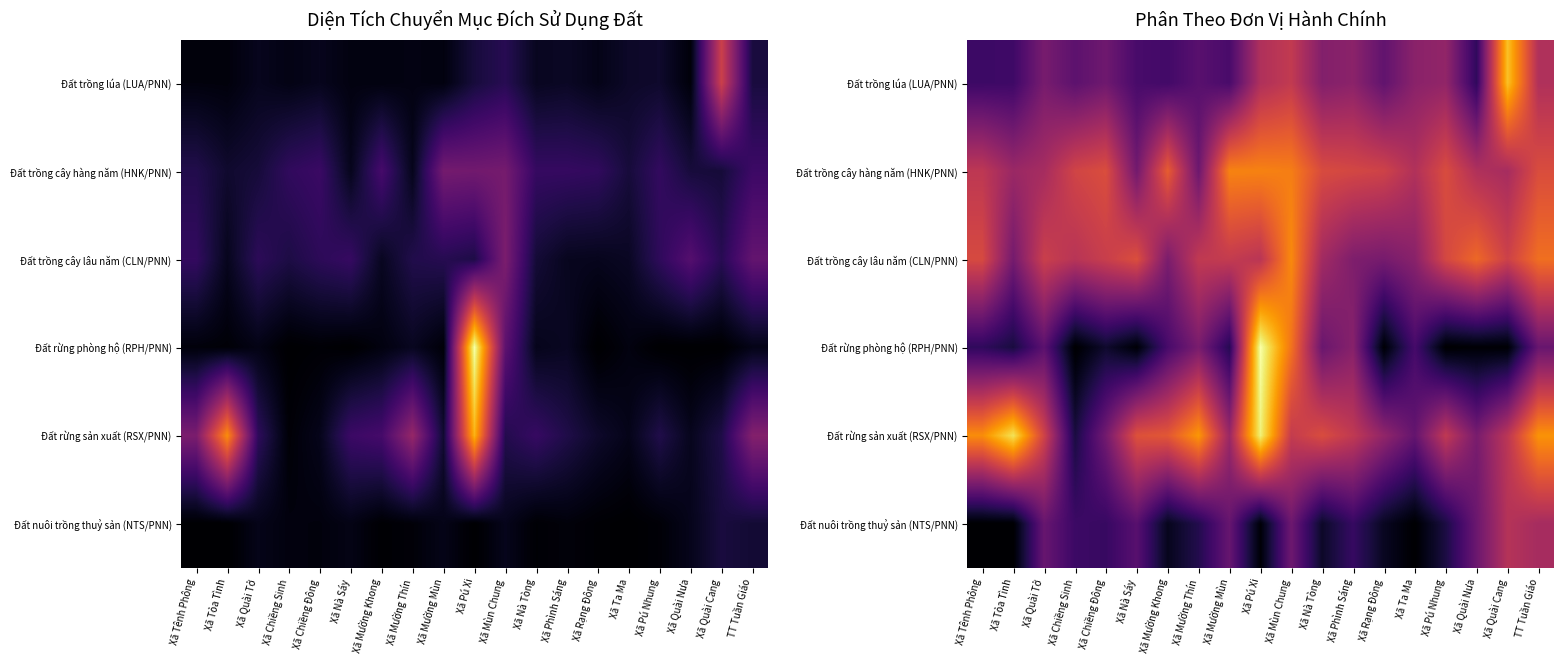

True or false: Đất rừng phòng hộ (RPH/PNN) has a value of 5.0 at Xã Pú Xi.

False